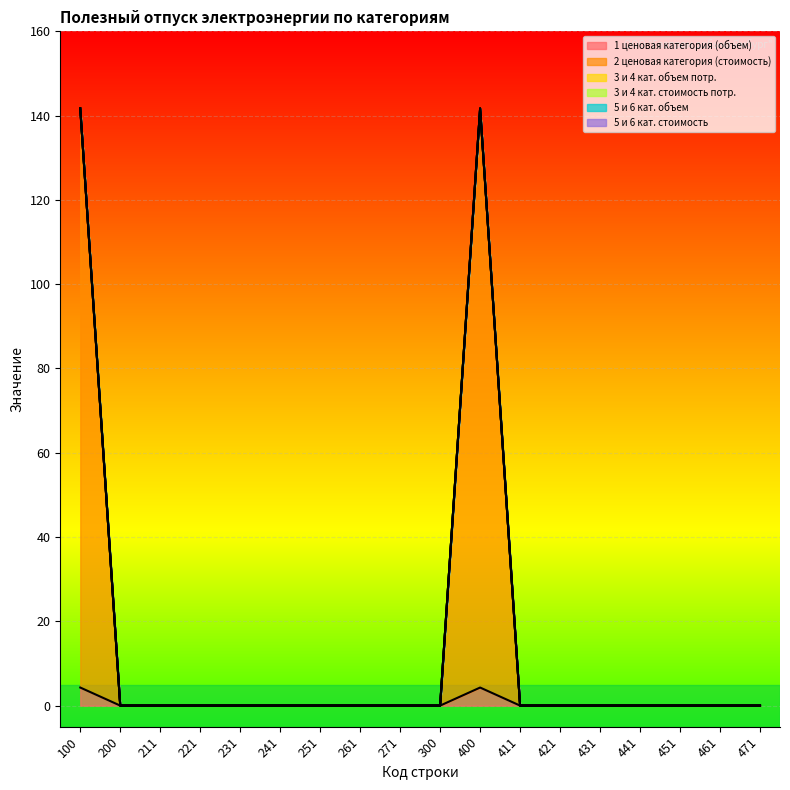

Rank the series at 271 from highest to lowest value.

1 ценовая категория (объем), 2 ценовая категория (стоимость), 3 и 4 кат. объем потр., 3 и 4 кат. стоимость потр., 5 и 6 кат. объем, 5 и 6 кат. стоимость